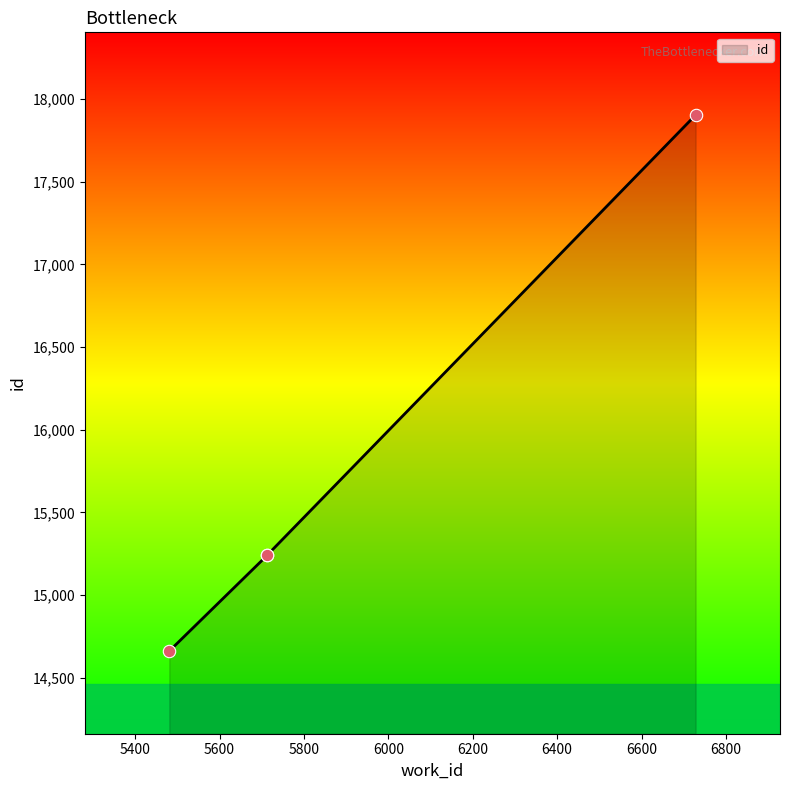

Approximately how many times larger is the value at 6728 compared to 5713?

1.2